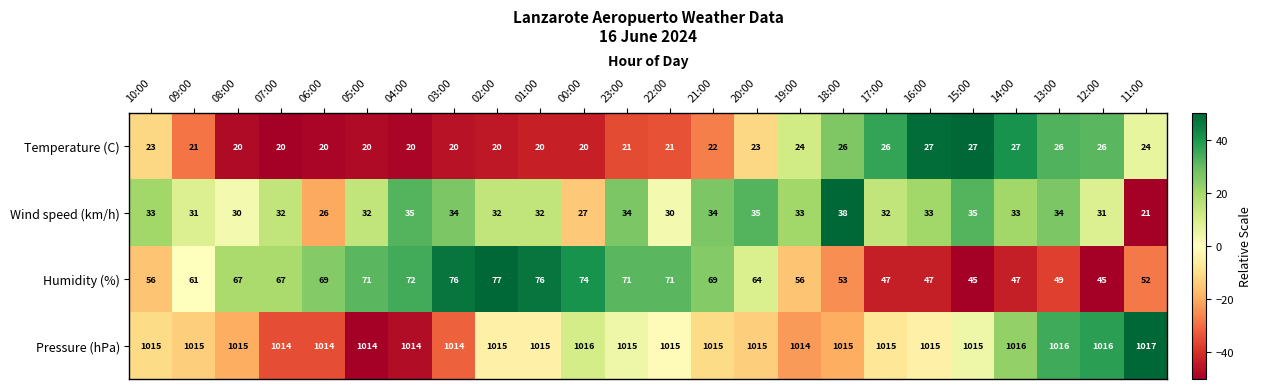

Which series has the largest total across all categories?

Pressure (hPa)